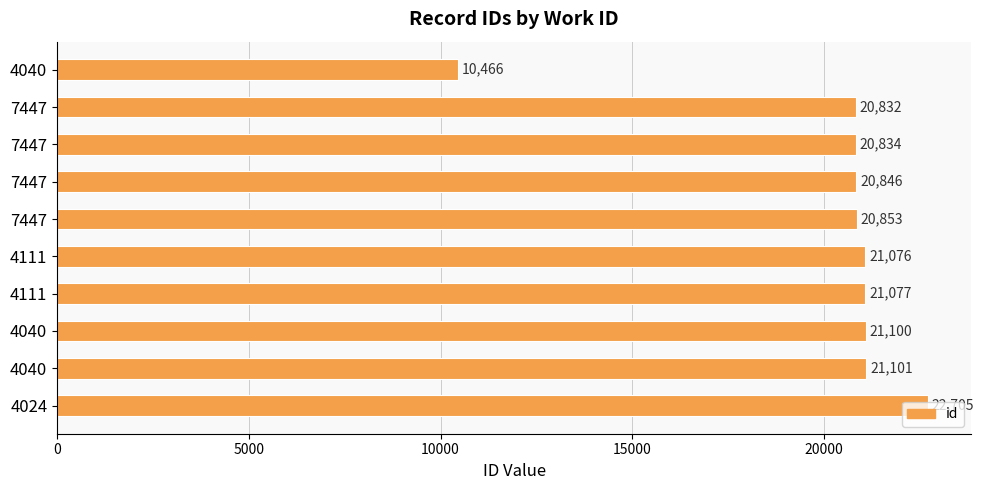

How many bars are there in total?

10